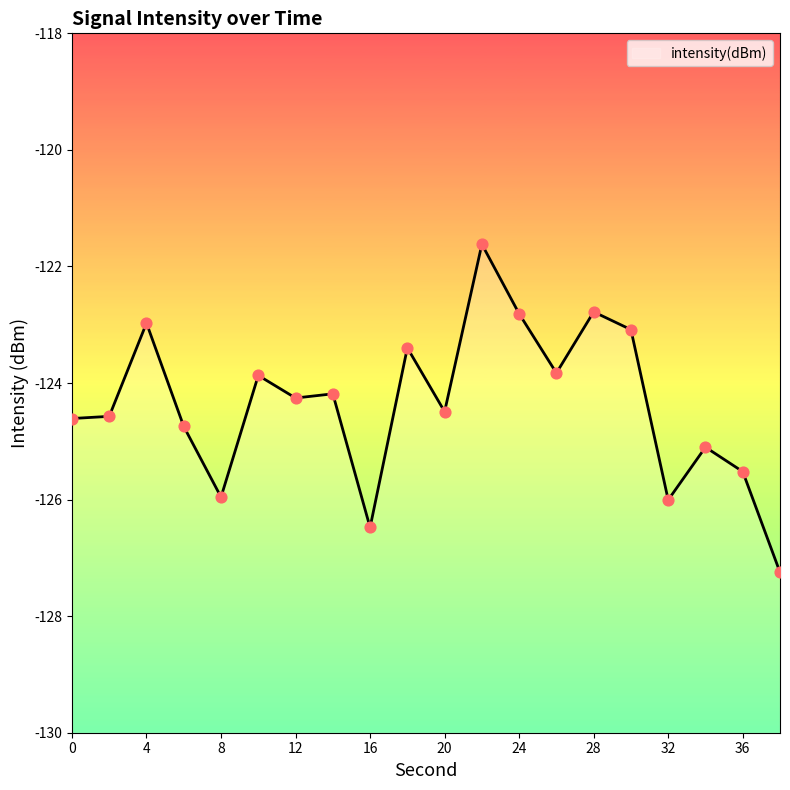

Which has a higher value, 24 or 14?

24